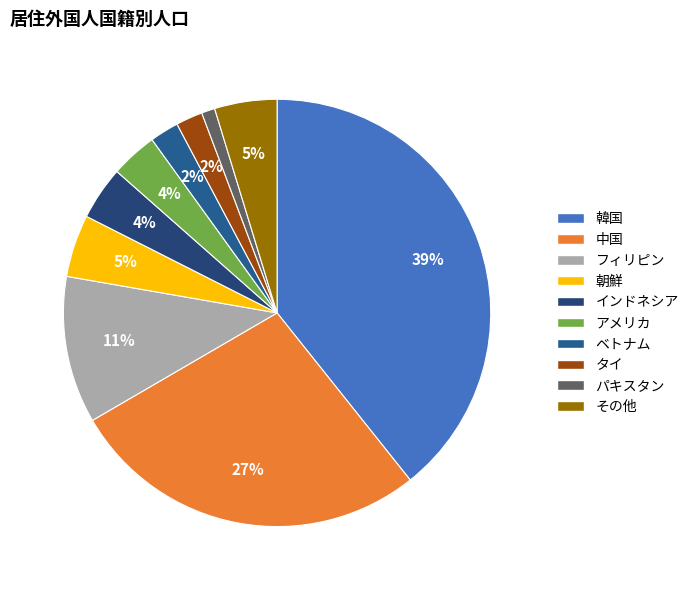

Does 中国 represent more than half of the total?

No